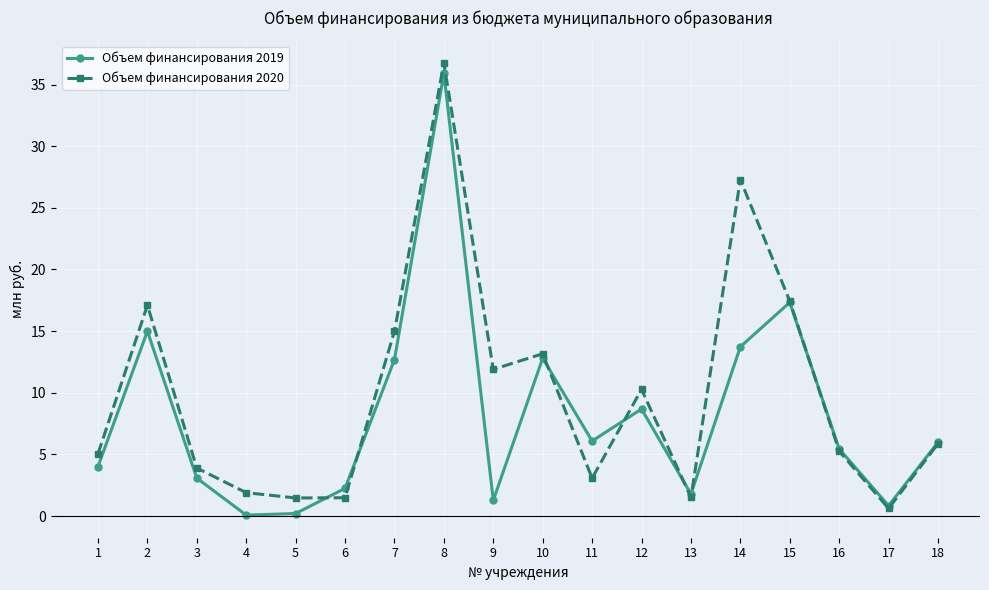

Rank the series by their maximum value, from highest to lowest.

Объем финансирования 2020, Объем финансирования 2019